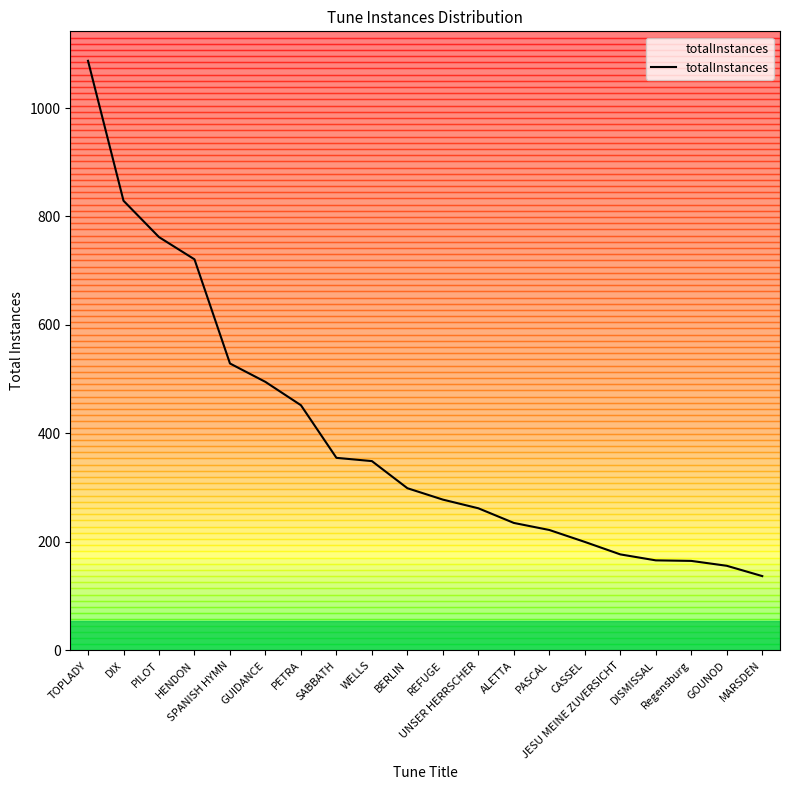

True or false: the data shows 235 at ALETTA.

True